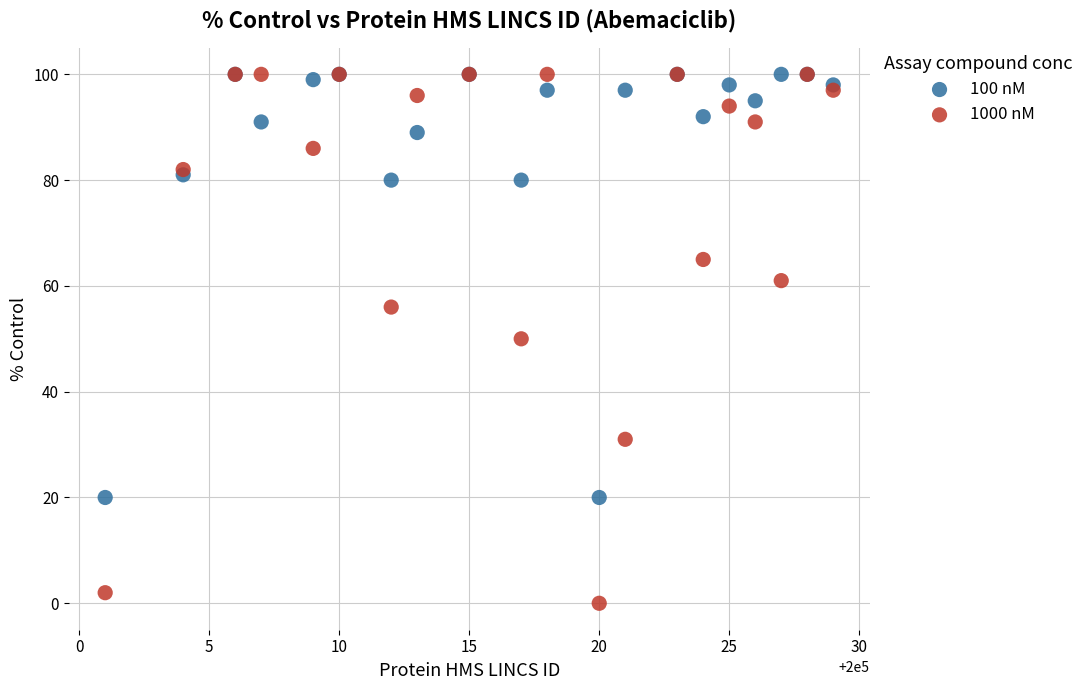

What are all the series names shown in the legend?

100 nM, 1000 nM